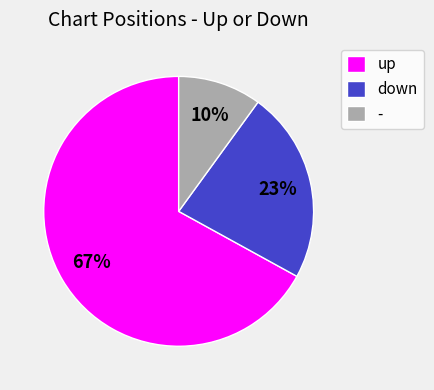

Is the sum of up and down greater than half?

Yes